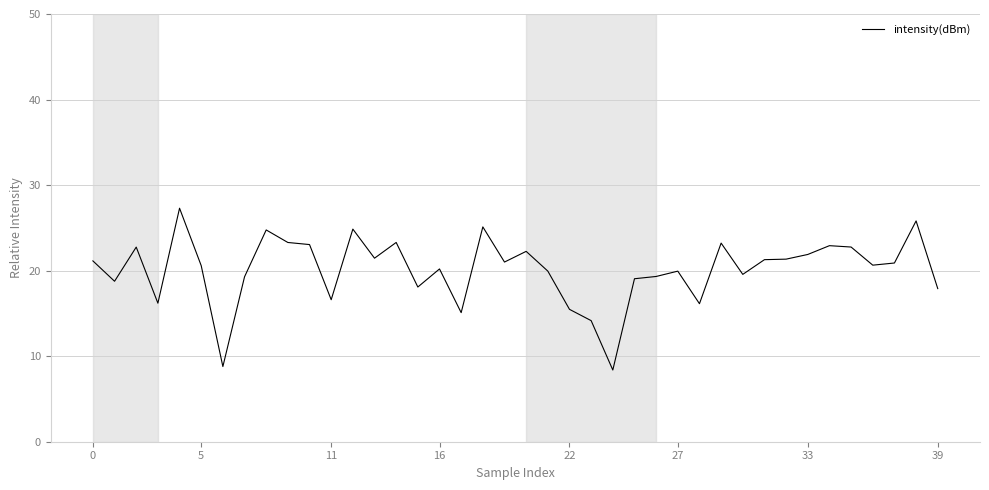

What is the difference between the maximum and minimum values?

18.9